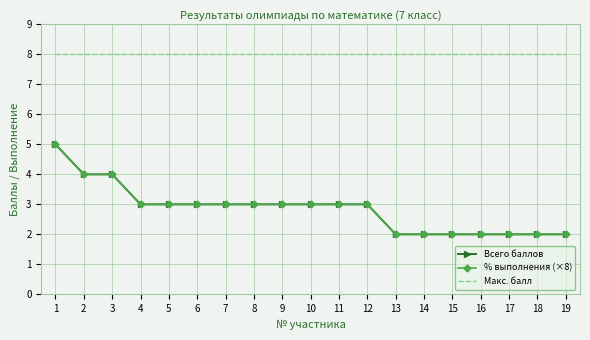

The value of Макс. балл at 5 is 8. True or false?

True